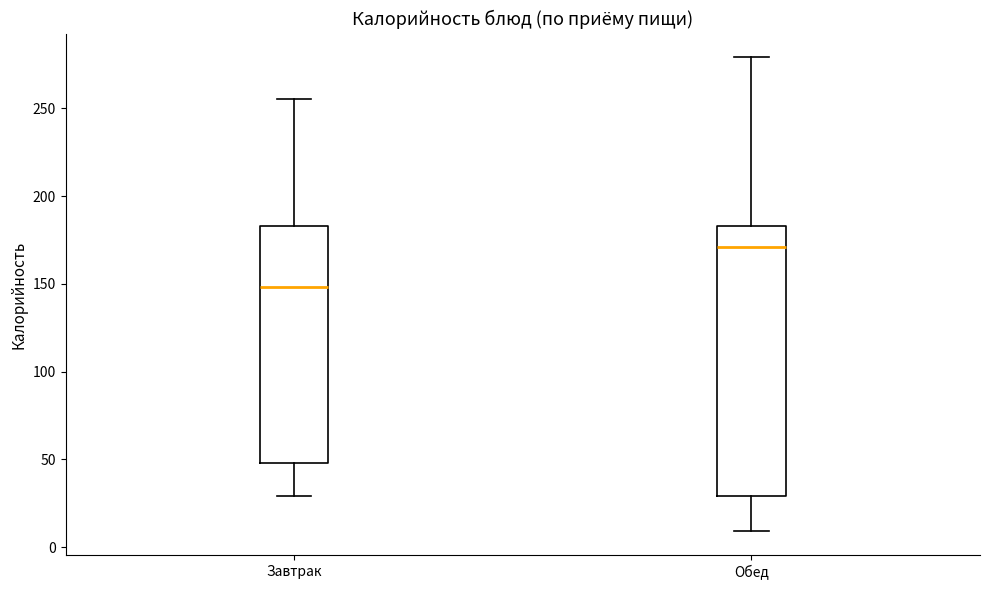

Which box's median line is the highest?

Обед